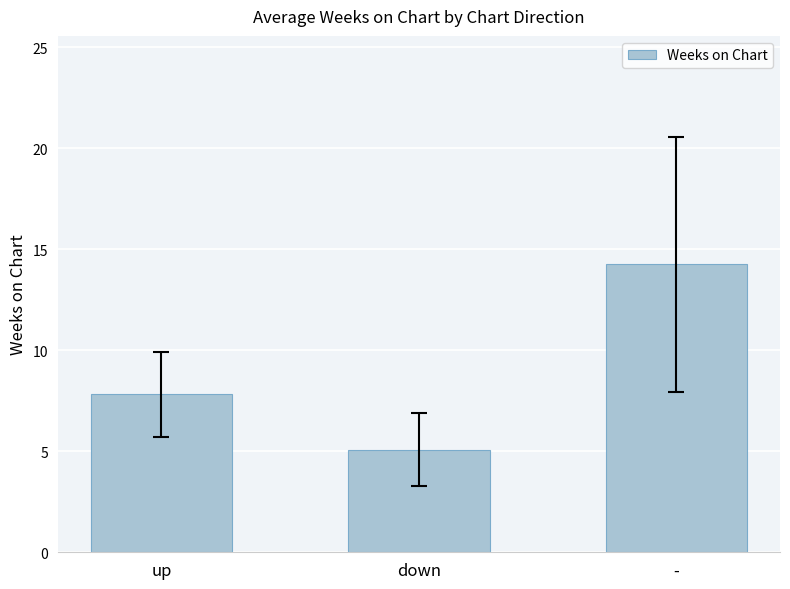

What position from the left is -?

3